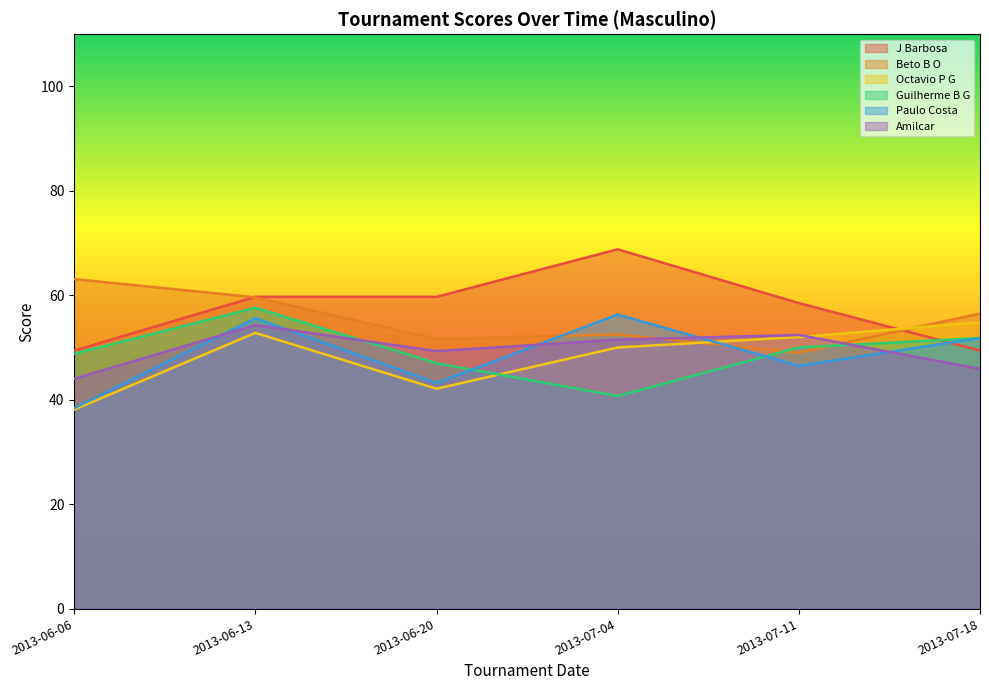

True or false: Beto B O and J Barbosa cross at least once.

True